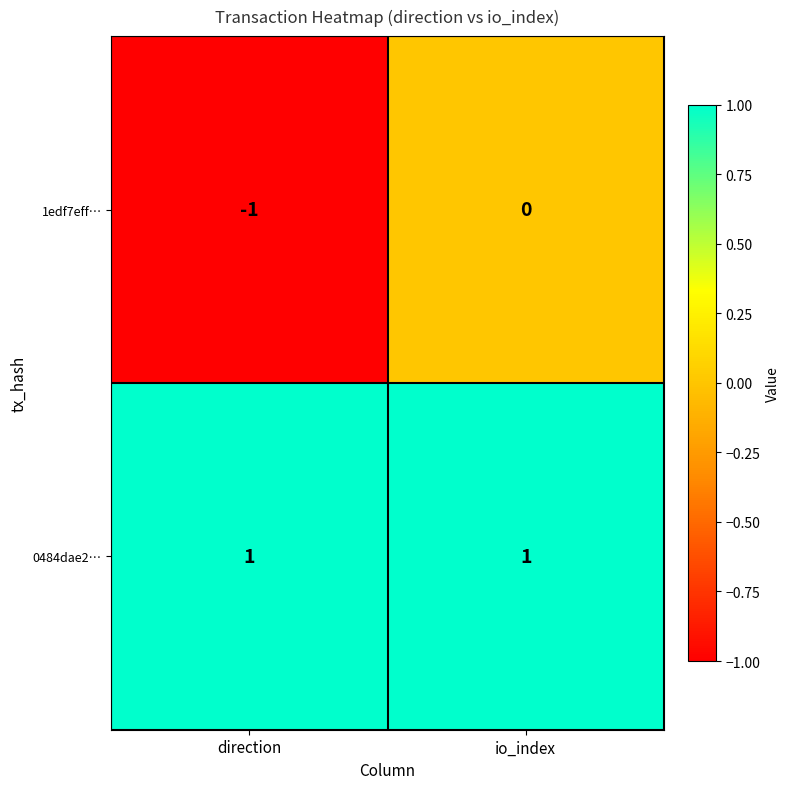

Rank the series at direction from lowest to highest value.

1edf7eff…, 0484dae2…